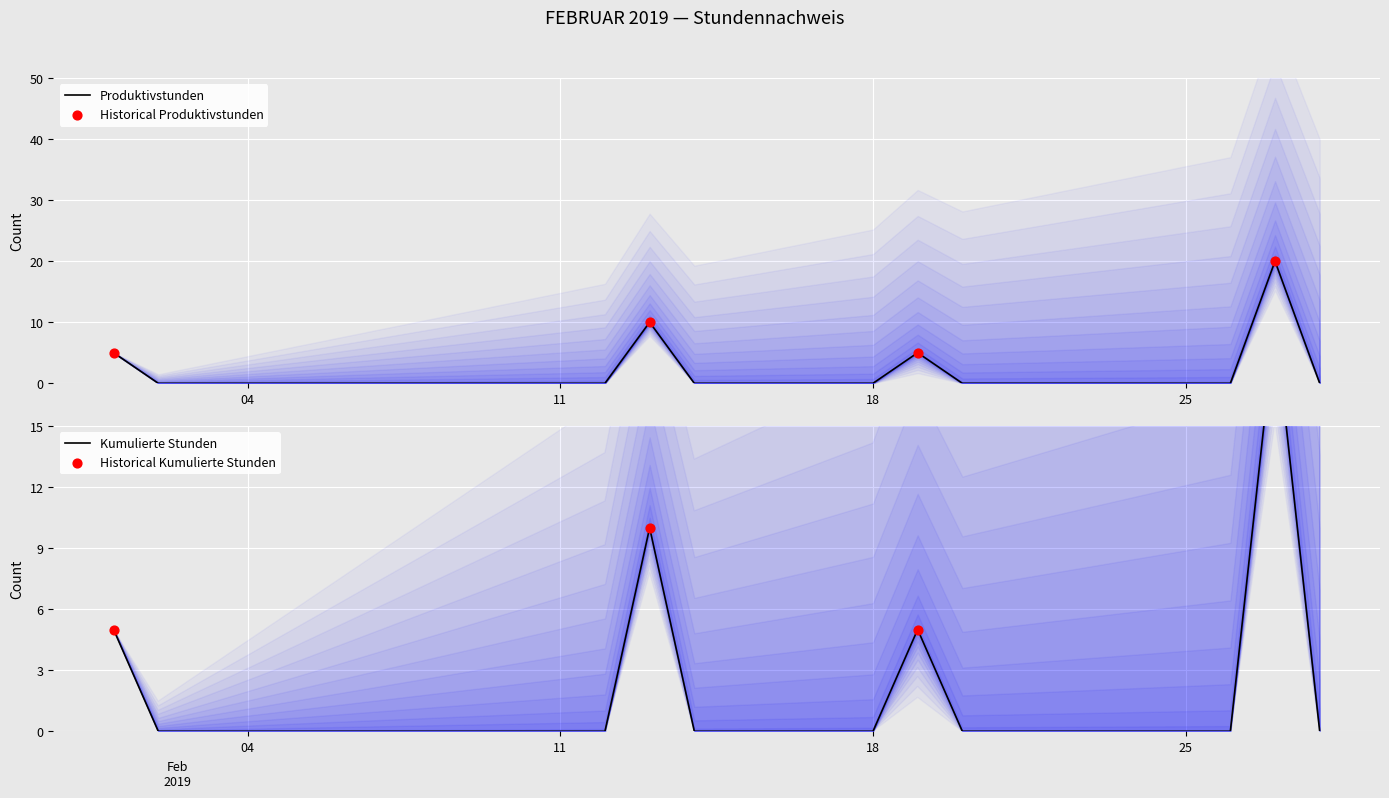

What is the change in value from 2019-02-16 to 2019-02-19?

+5